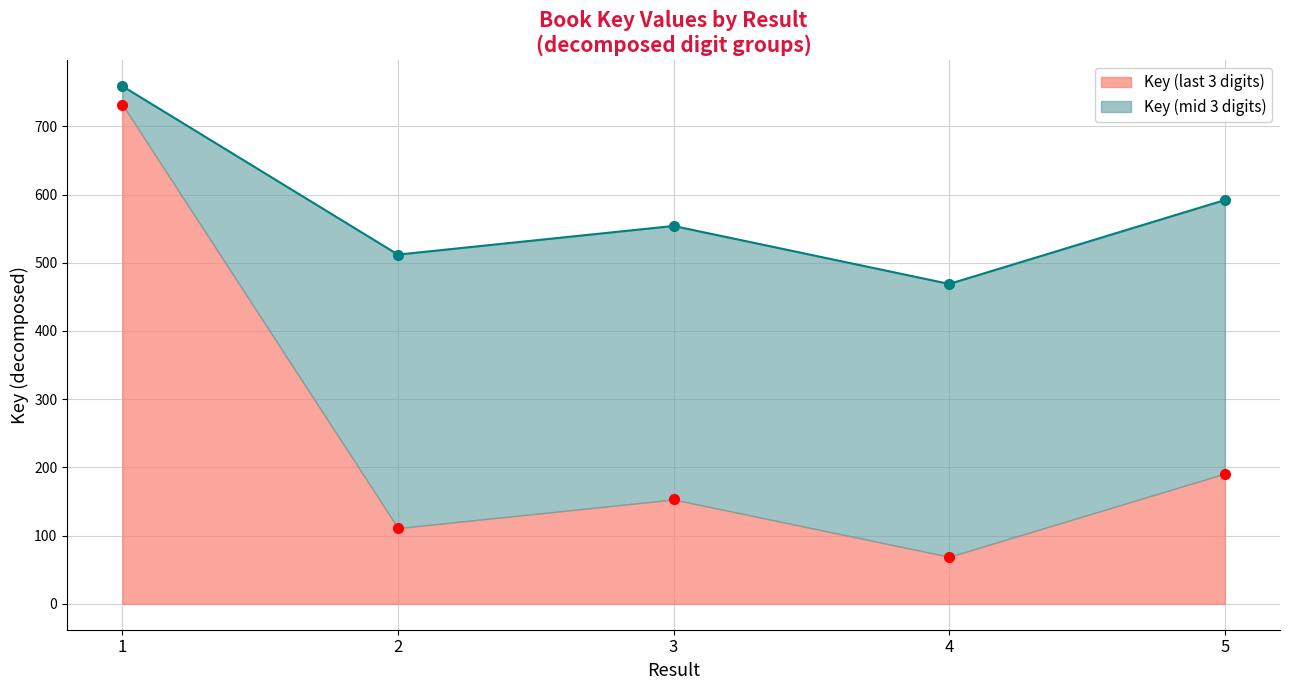

What is the sum of the values at 1 and 3?

885